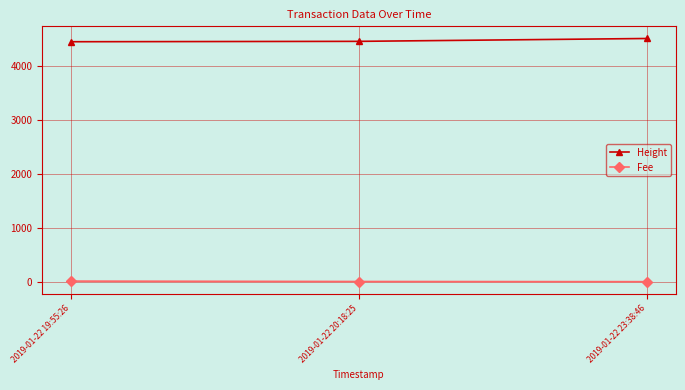

How many lines are shown in the chart?

2